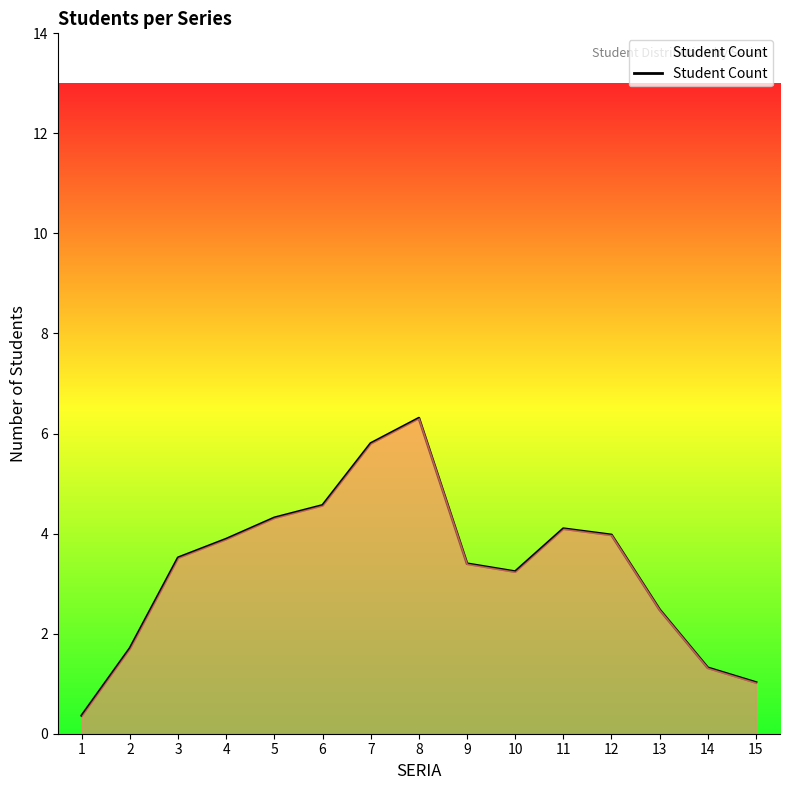

What is the minimum value shown in the chart?

0.4